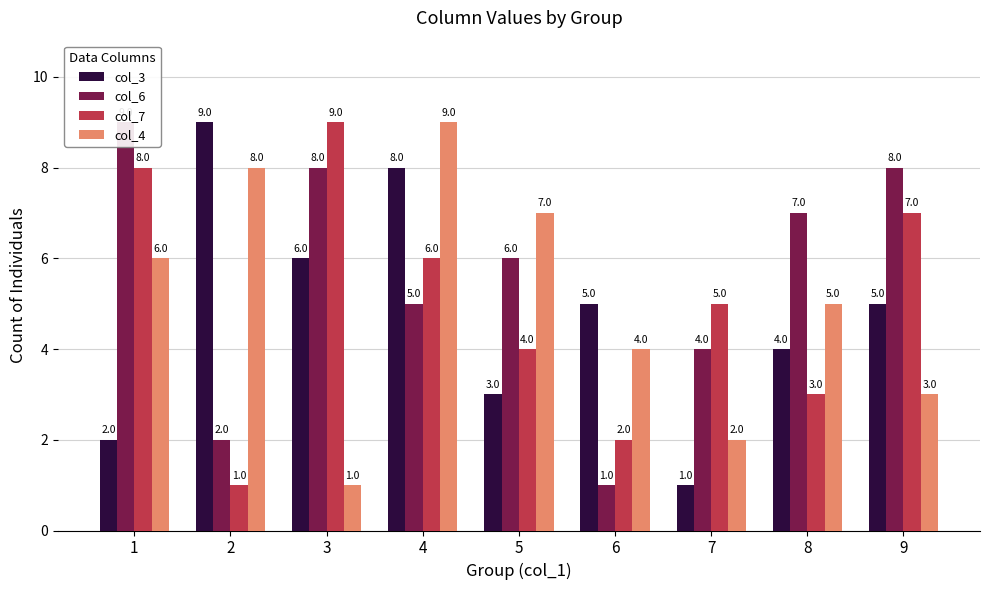

The col_7 series shows 3 at 8. True or false?

True